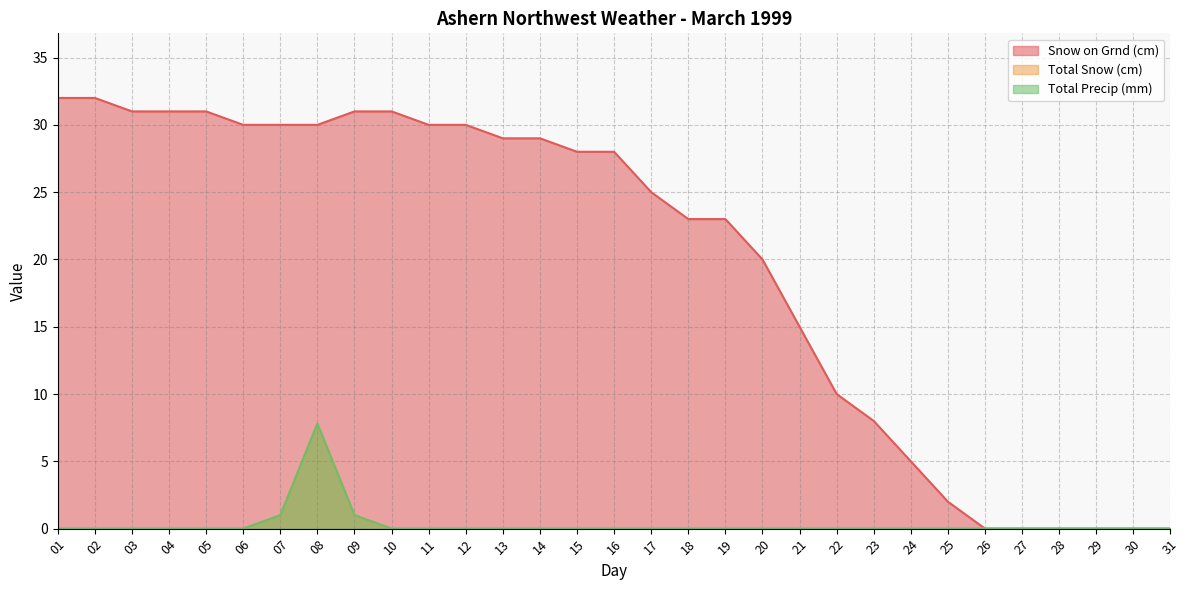

Between 22 and 16, which is larger?

16